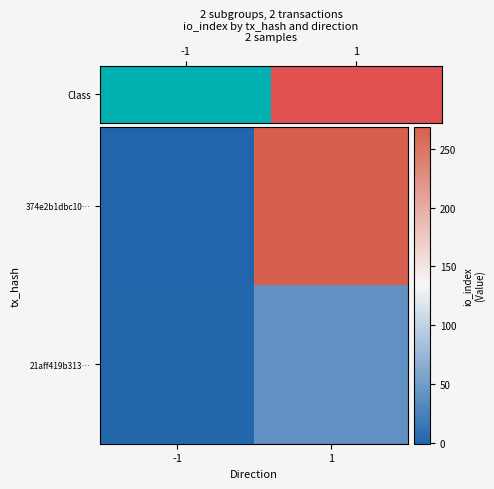

What is the smallest value displayed?

-1